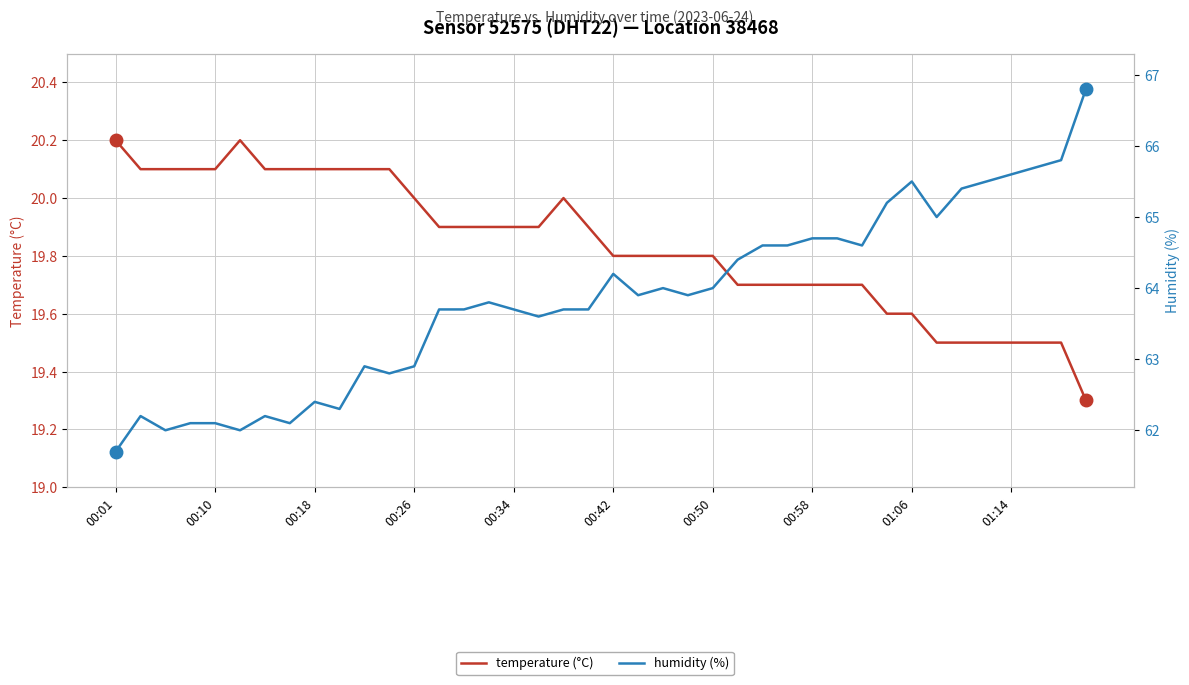

What is the total value across all series at 38?

85.3